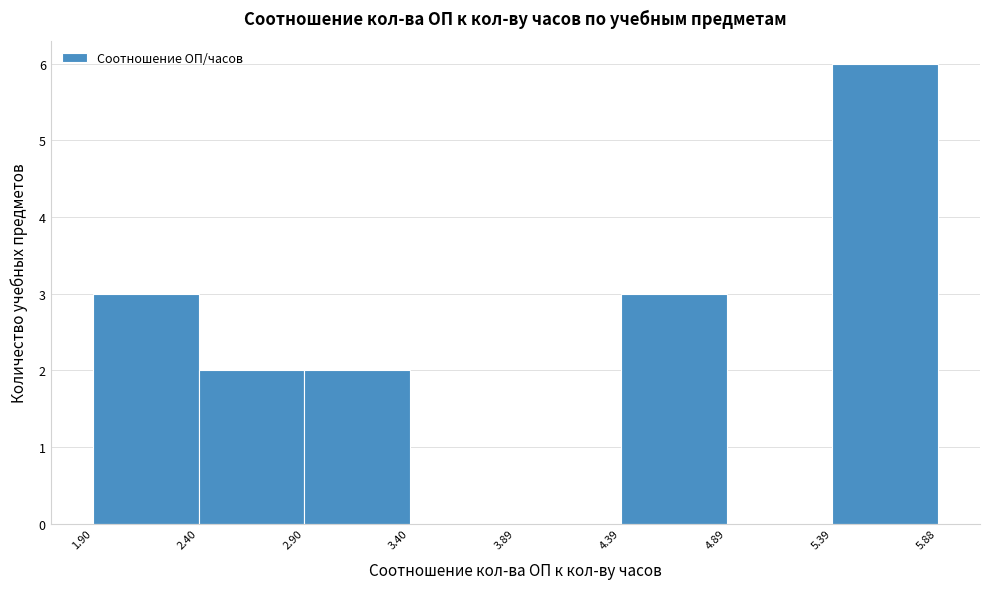

Reading left to right, list every bar in this chart as the range it spans on the x-axis followed by its height. The values are not printed on the chart, so give them approximately, as read against the axis.

1.90 to 2.40: 3
2.40 to 2.90: 2
2.90 to 3.40: 2
3.40 to 3.89: 0
3.89 to 4.39: 0
4.39 to 4.89: 3
4.89 to 5.39: 0
5.39 to 5.88: 6